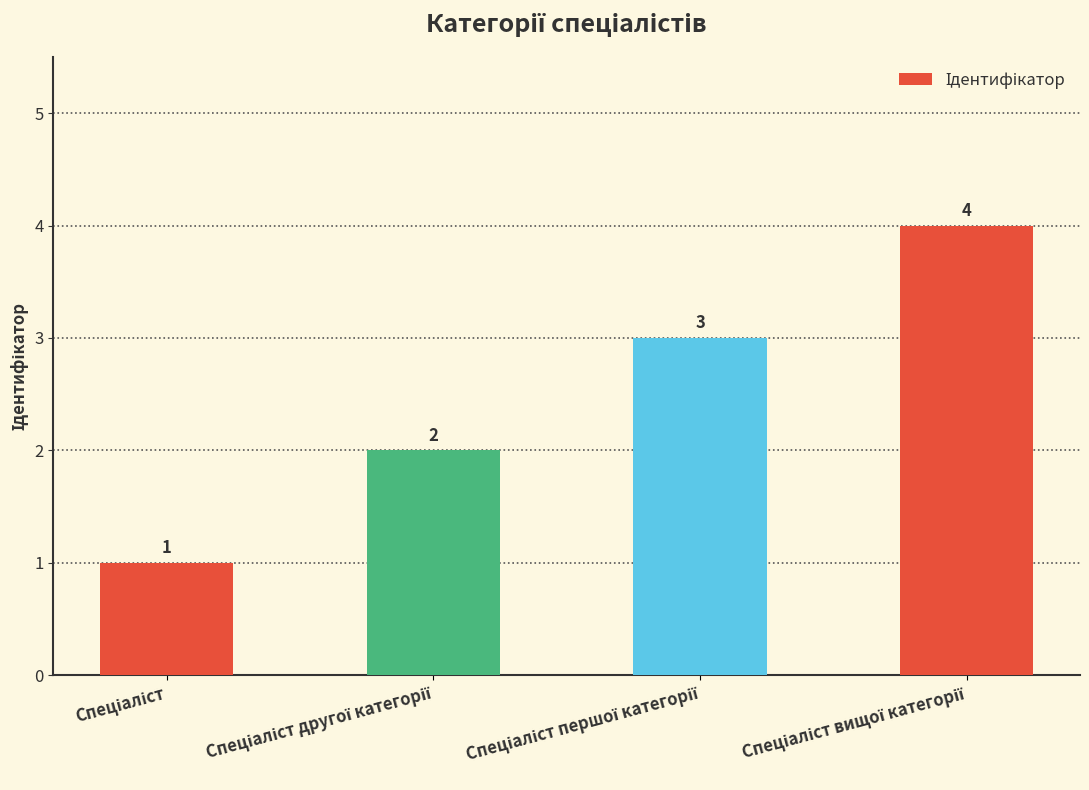

What is the difference between the maximum and minimum values?

3